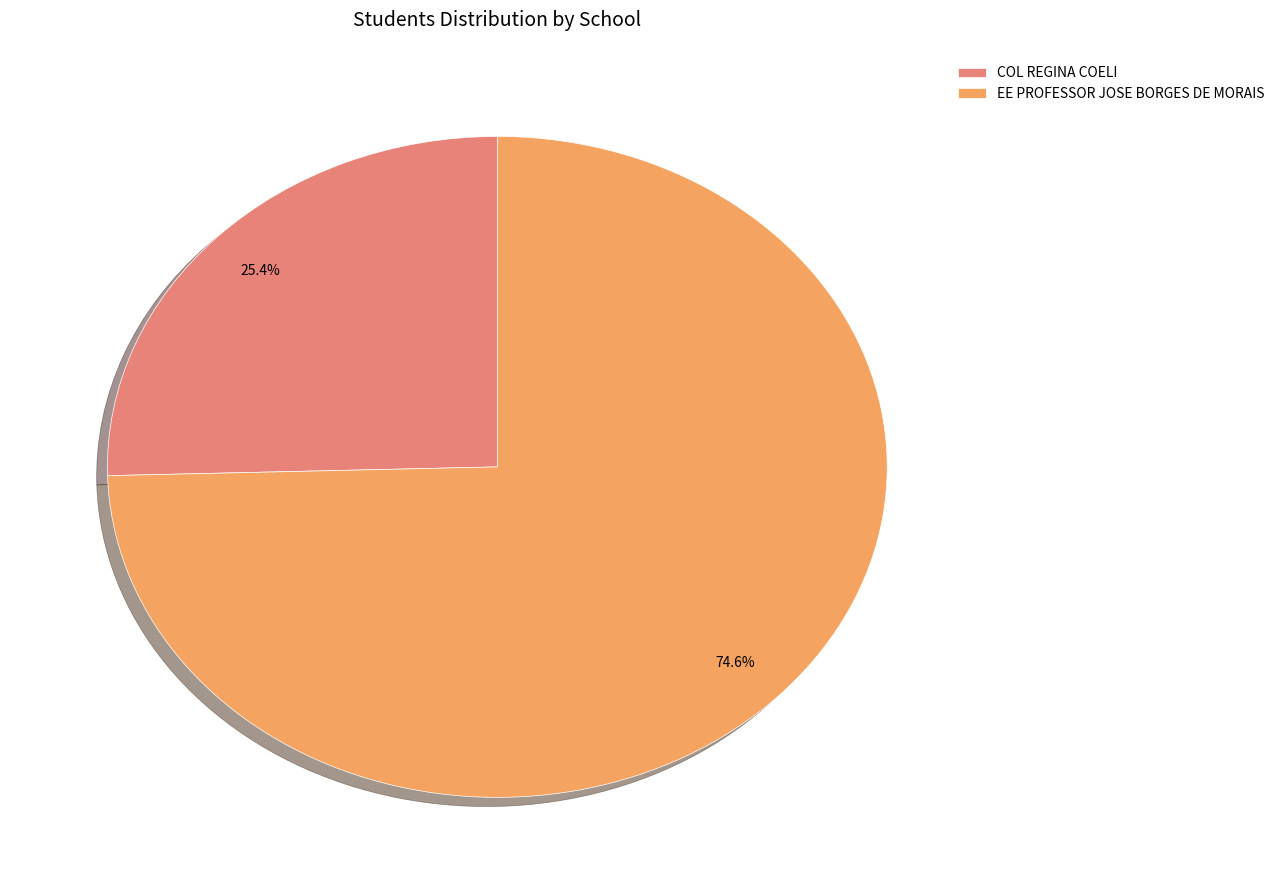

What portion of the pie excludes EE PROFESSOR JOSE BORGES DE MORAIS?

25.4%